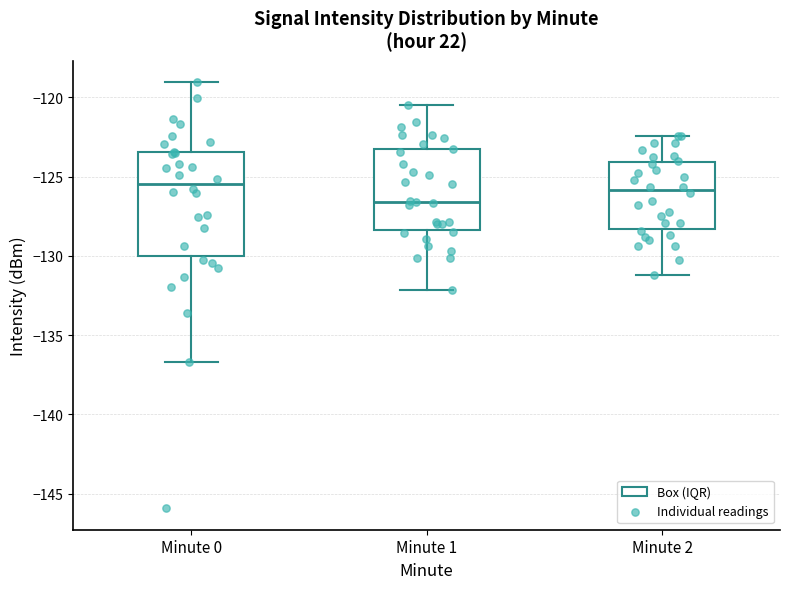

Comparing the boxes themselves (not the whiskers), which one is the tallest?

Minute 0